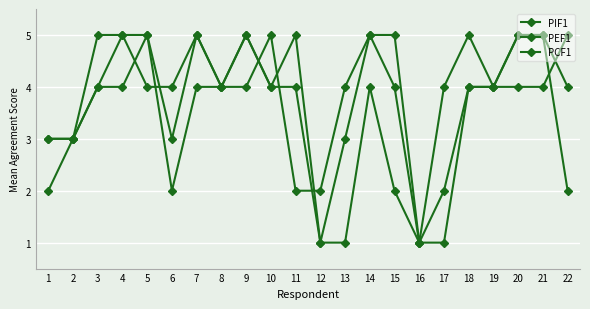

Is this an area chart (filled region under the line)?

No